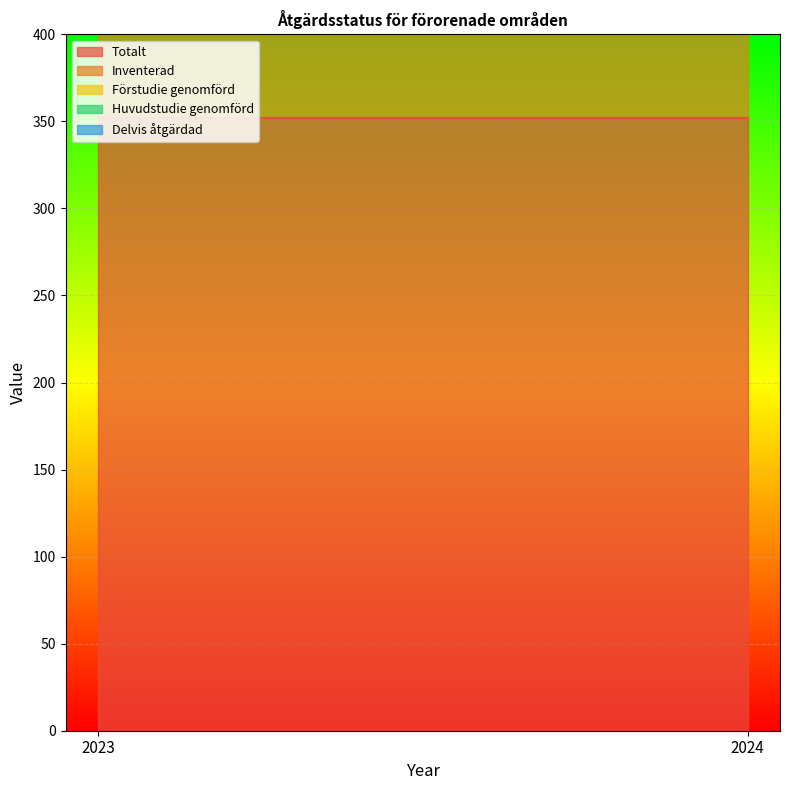

What is the spread (max minus min) of values at 2024?

321